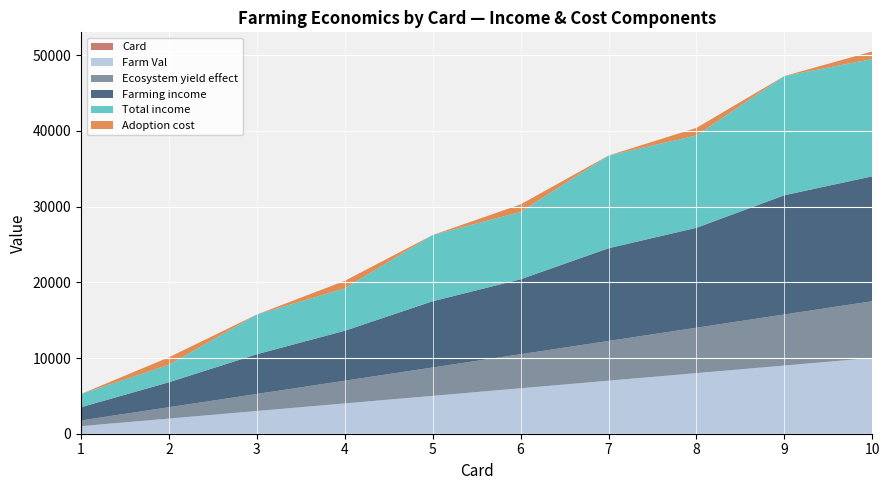

Reading left to right, extract all data points from this chart.

Card: 1=1	2=2	3=3	4=4	5=5	6=6	7=7	8=8	9=9	10=10
Farm Val: 1=1000	2=2000	3=3000	4=4000	5=5000	6=6000	7=7000	8=8000	9=9000	10=10000
Ecosystem yield effect: 1=750	2=1500	3=2250	4=3000	5=3750	6=4500	7=5250	8=6000	9=6750	10=7500
Farming income: 1=1750	2=3300	3=5250	4=6600	5=8750	6=9900	7=12250	8=13200	9=15750	10=16500
Total income: 1=1750	2=2300	3=5250	4=5600	5=8750	6=8900	7=12250	8=12200	9=15750	10=15500
Adoption cost: 1=0	2=1000	3=0	4=1000	5=0	6=1000	7=0	8=1000	9=0	10=1000